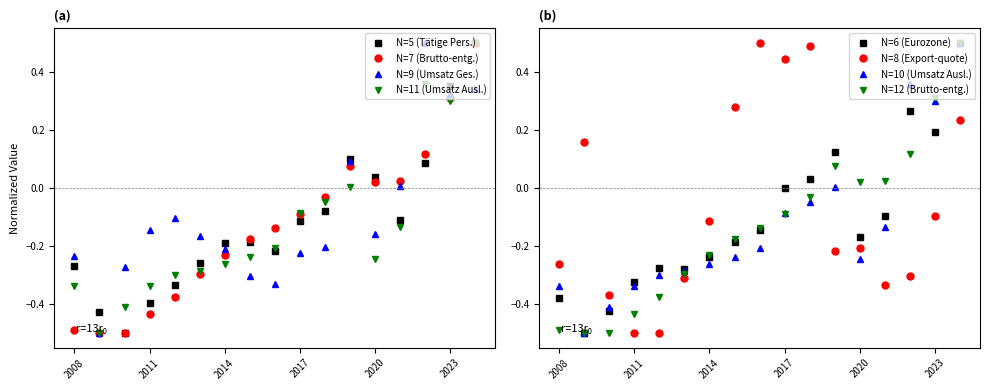

True or false: Brutto-entgelte (1000 Euro) and Tätige Personen cross at least once.

True